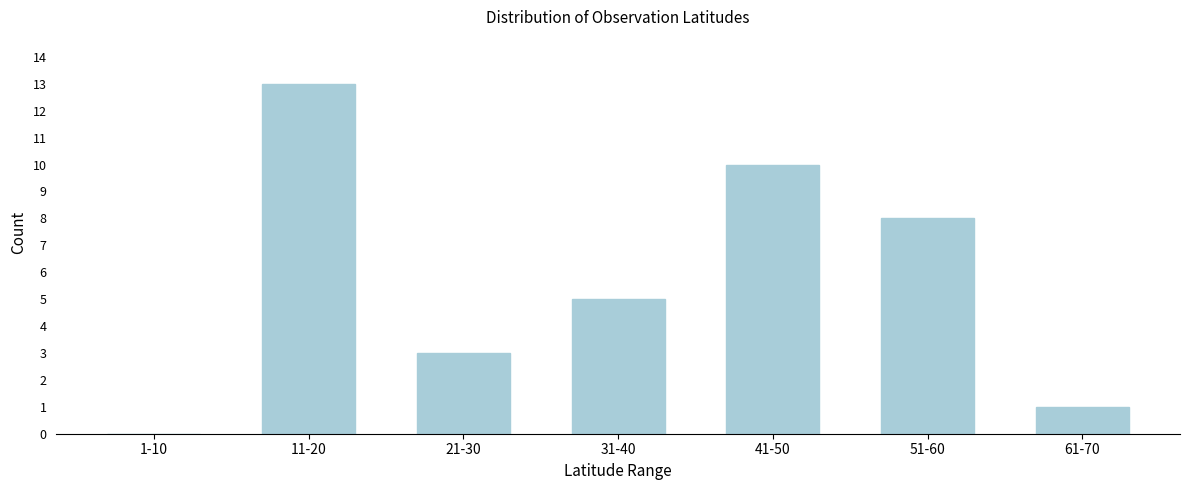

Reading left to right, what are all the values shown in this chart?

1-10=0	11-20=13	21-30=3	31-40=5	41-50=10	51-60=8	61-70=1